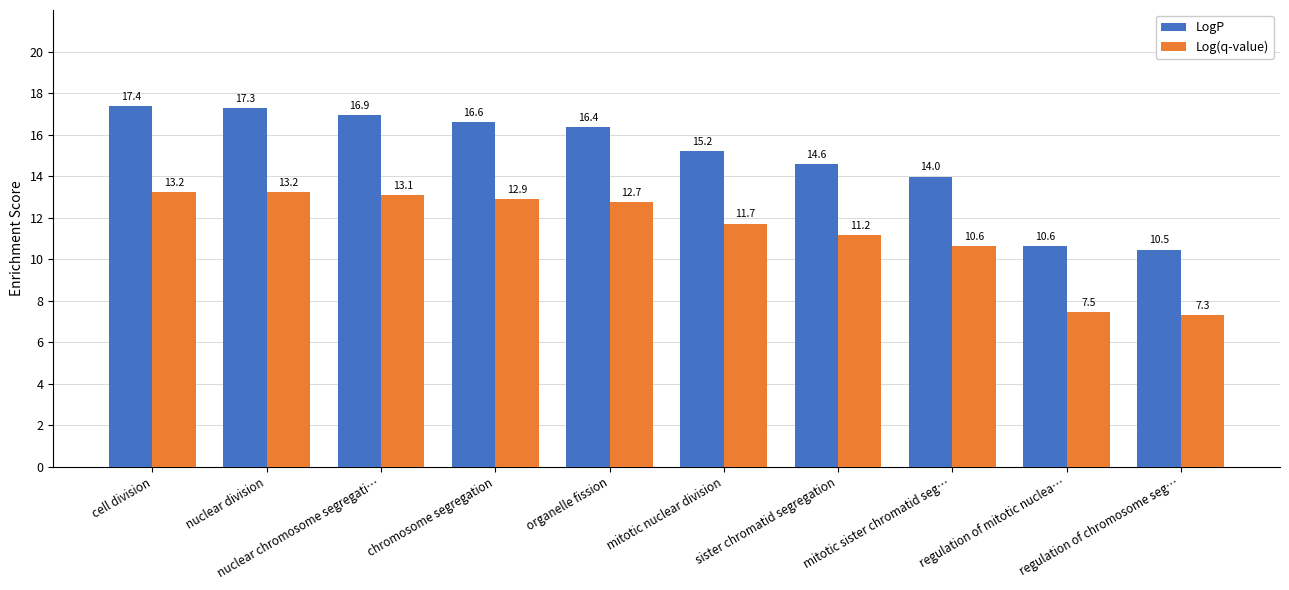

True or false: Log(q-value) has a value of 20.4 at organelle fission.

False